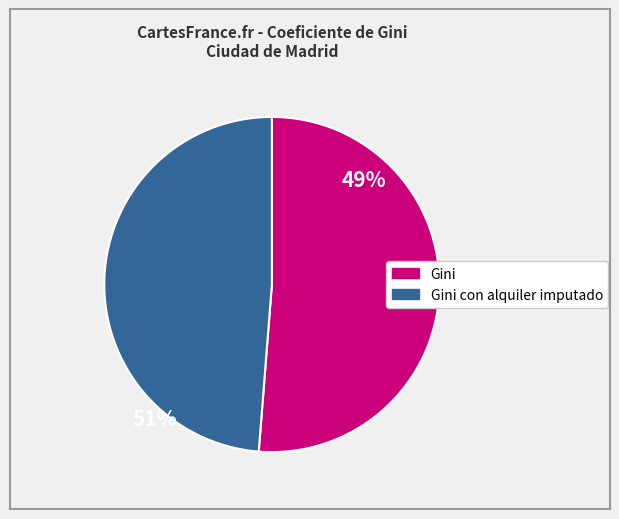

Does any single category account for the majority?

Yes